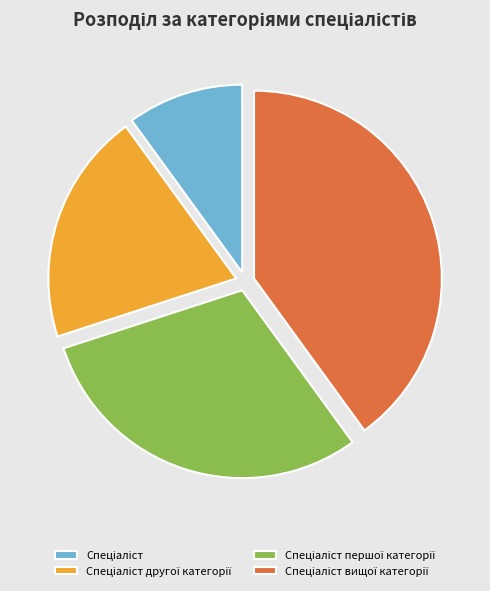

Does any single category account for the majority?

No